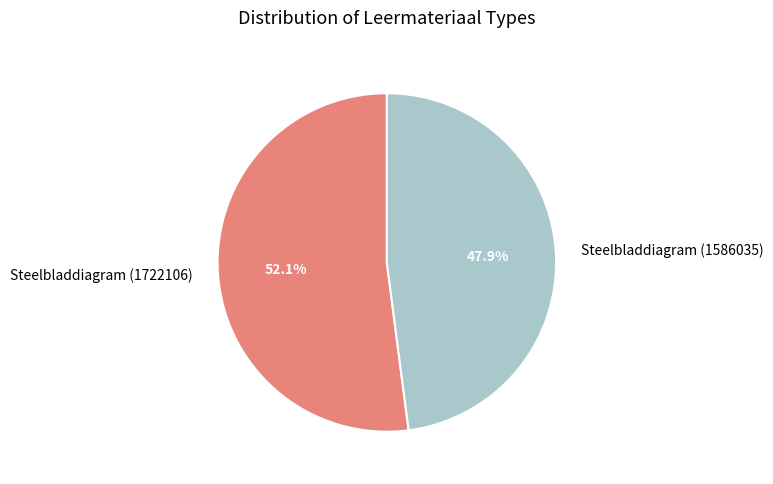

Is it true that Steelbladdiagram (1722106) is 52% of the pie?

True